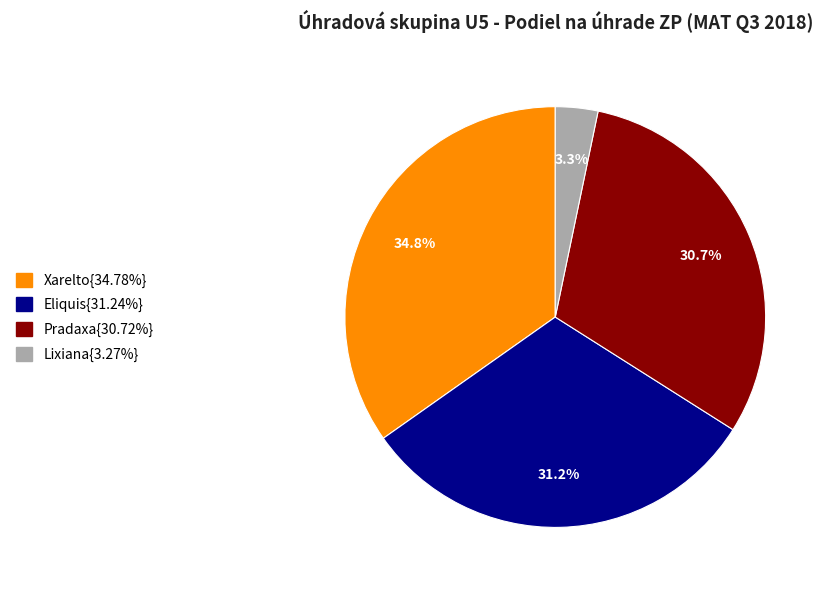

How many slices are in this pie chart?

4